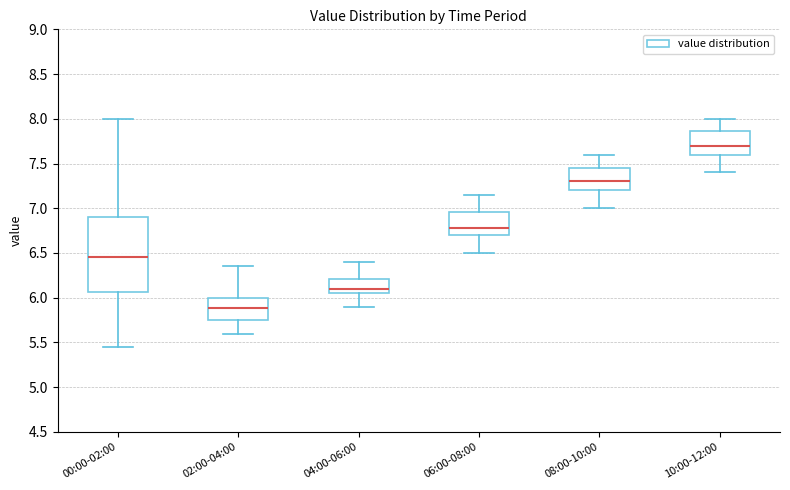

Comparing the boxes themselves (not the whiskers), which one is the tallest?

00:00-02:00